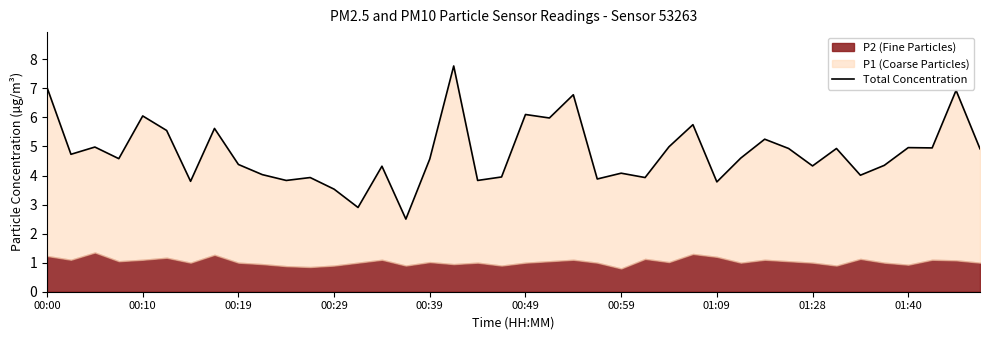

Is it true that the value at 00:19 is 6.4?

False